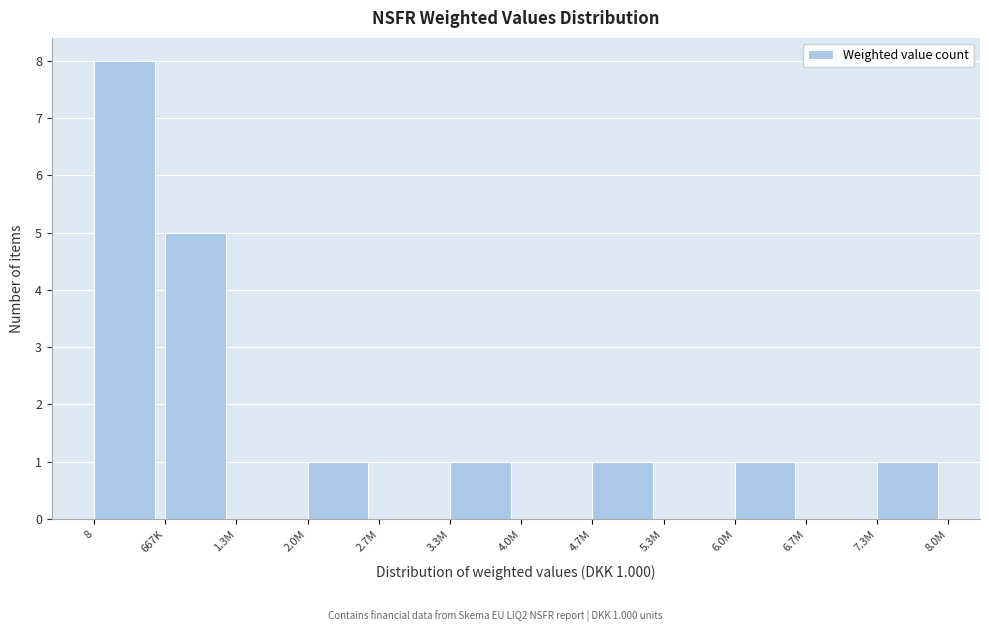

Reading left to right, list all the values displayed in this chart.

8=8	667K=5	1.3M=0	2.0M=1	2.7M=0	3.3M=1	4.0M=0	4.7M=1	5.3M=0	6.0M=1	6.7M=0	7.3M=1